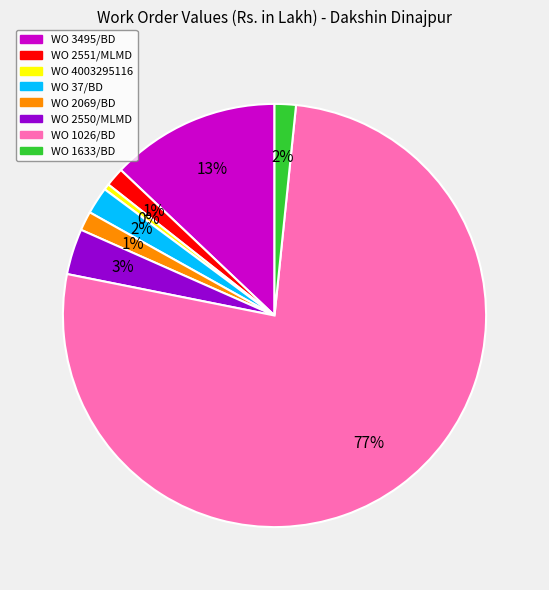

To the nearest percent, what percentage of the pie is WO 2551/MLMD?

1%